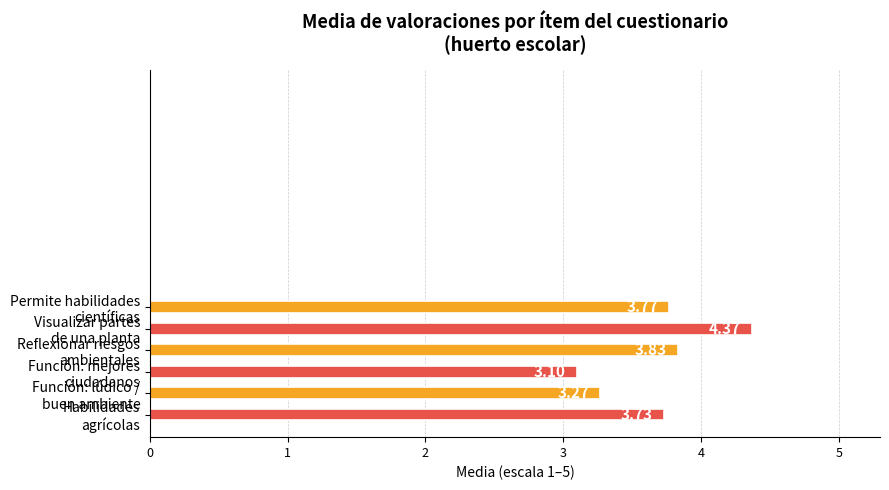

What is the sum of all values?

22.1